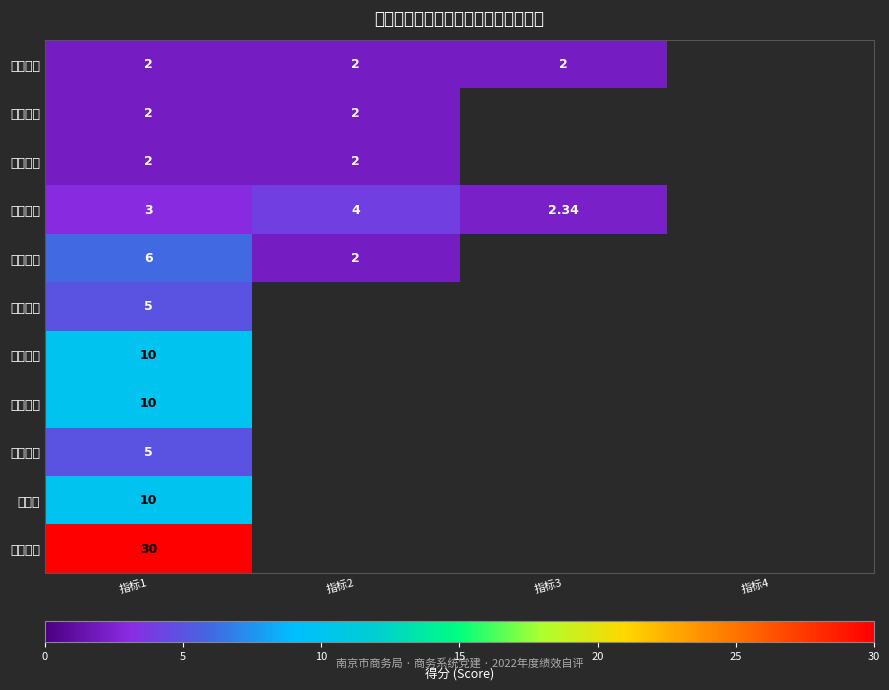

Which series has the largest total across all categories?

社会效益